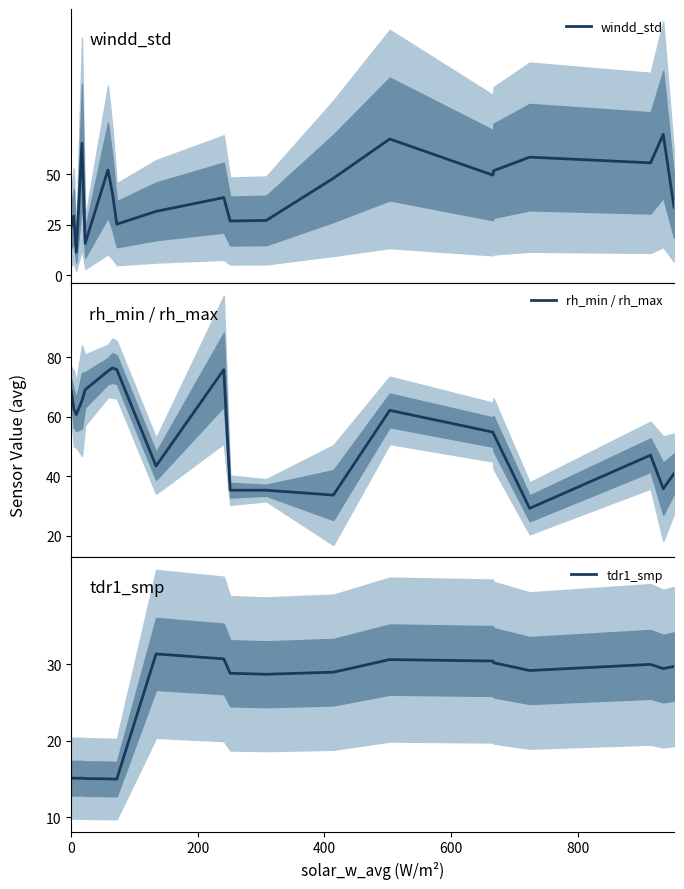

How many lines are shown in the chart?

3